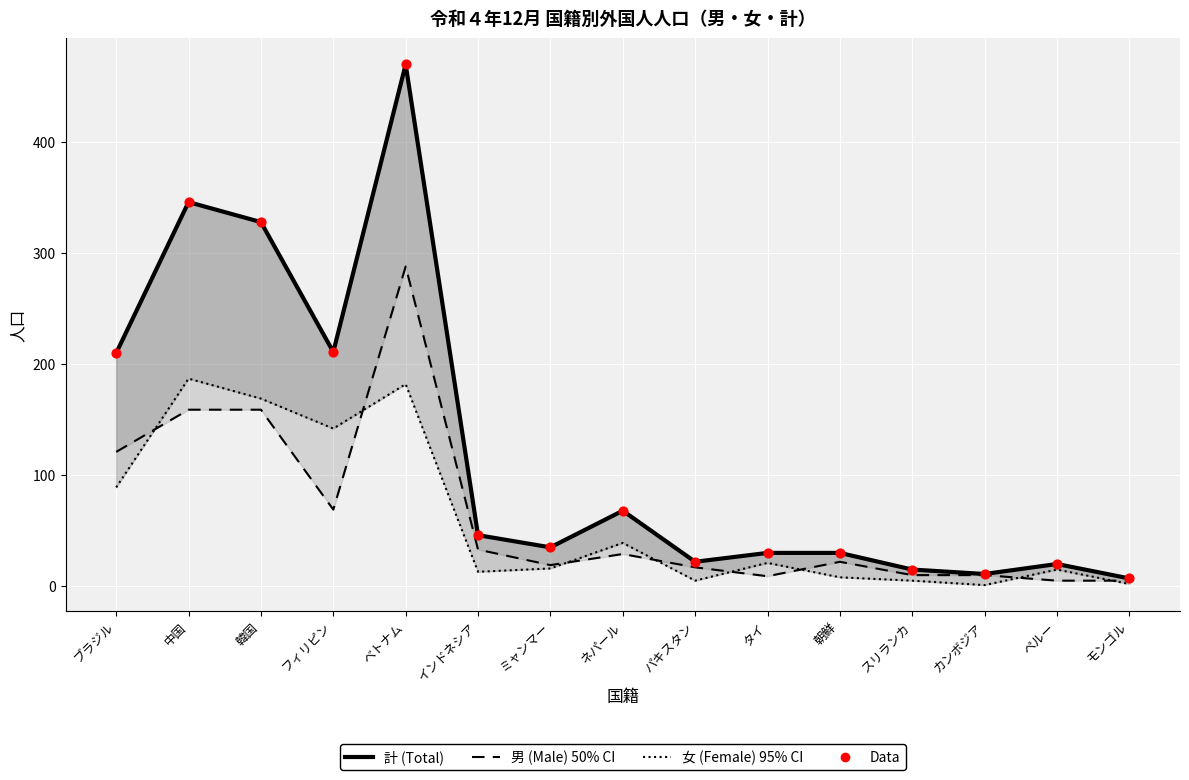

Which series has the largest Y range (max minus min)?

計 (Total)